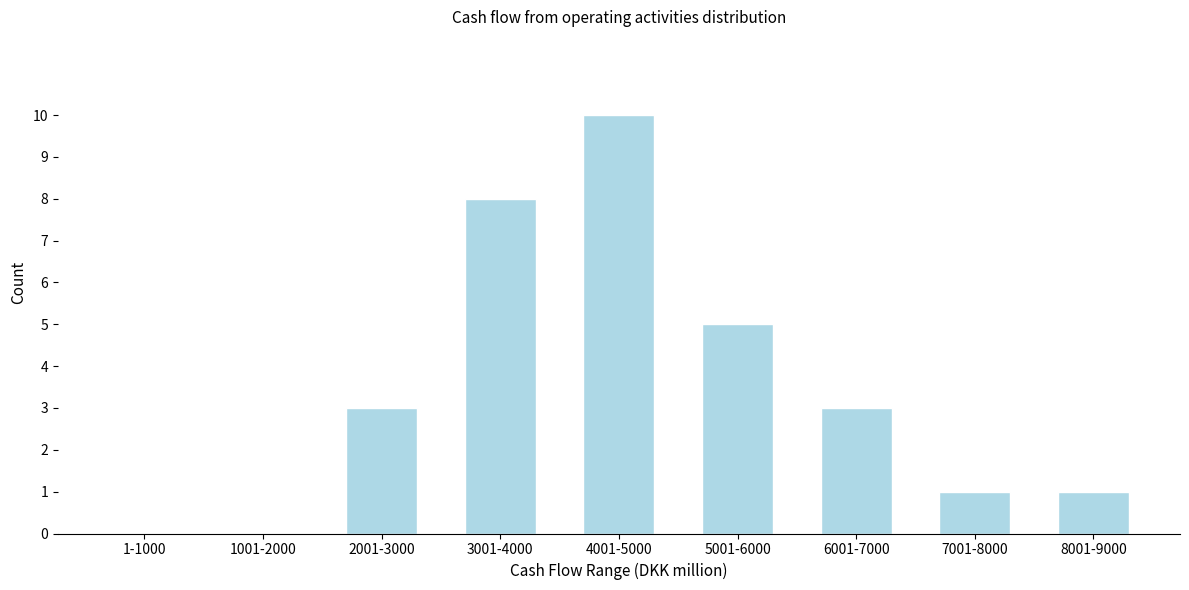

Reading right to left, transcribe all the data shown in this chart.

8001-9000=1	7001-8000=1	6001-7000=3	5001-6000=5	4001-5000=10	3001-4000=8	2001-3000=3	1001-2000=0	1-1000=0